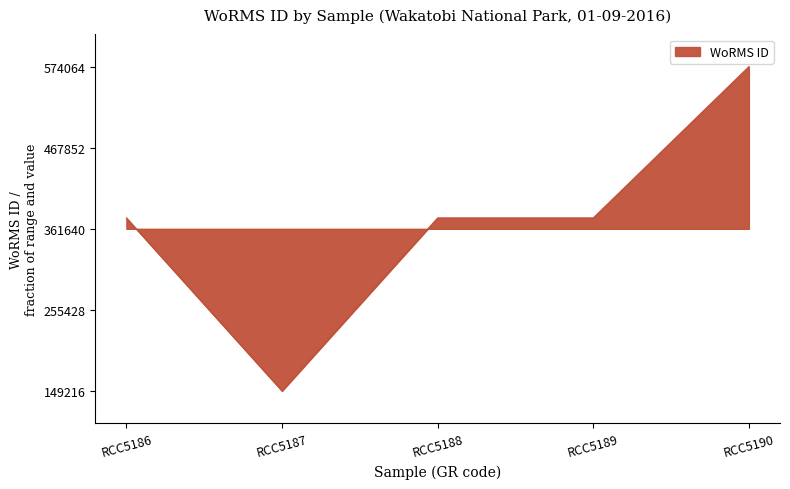

Is this an area chart (filled region under the line)?

Yes